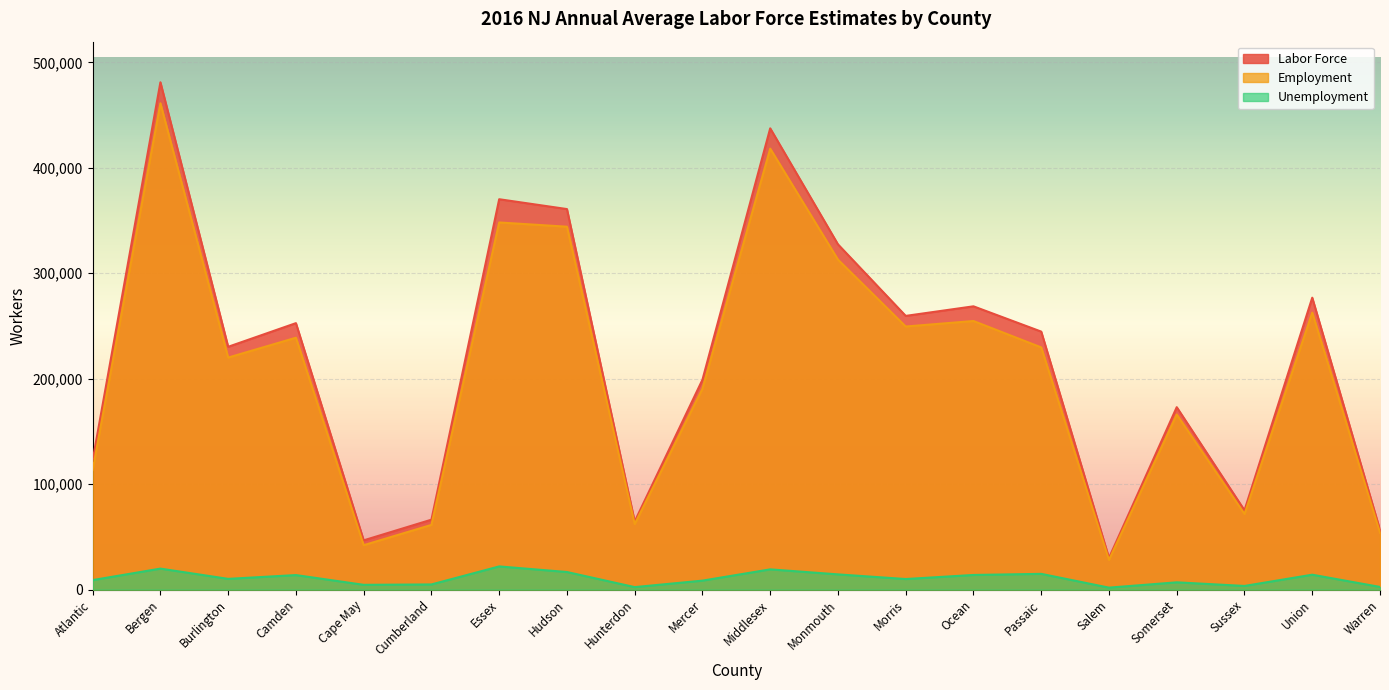

Where does the Unemployment series first go above 10226?

Bergen